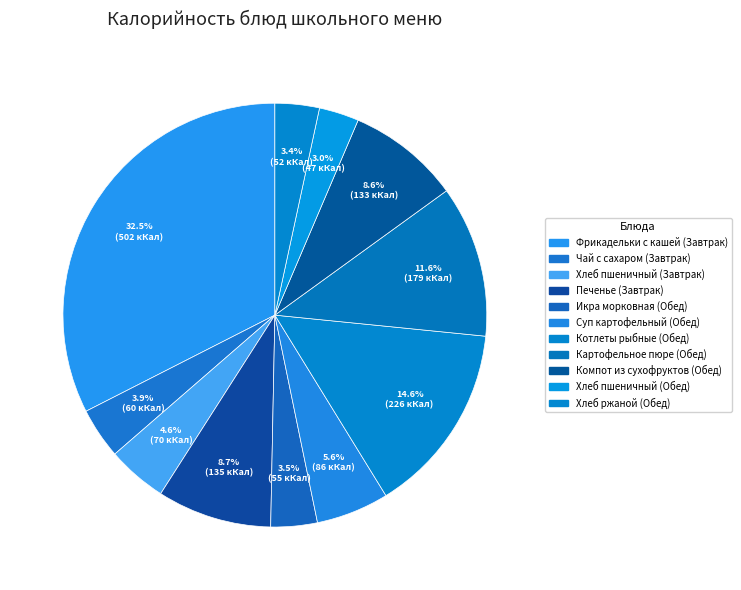

How many slices are in this pie chart?

11